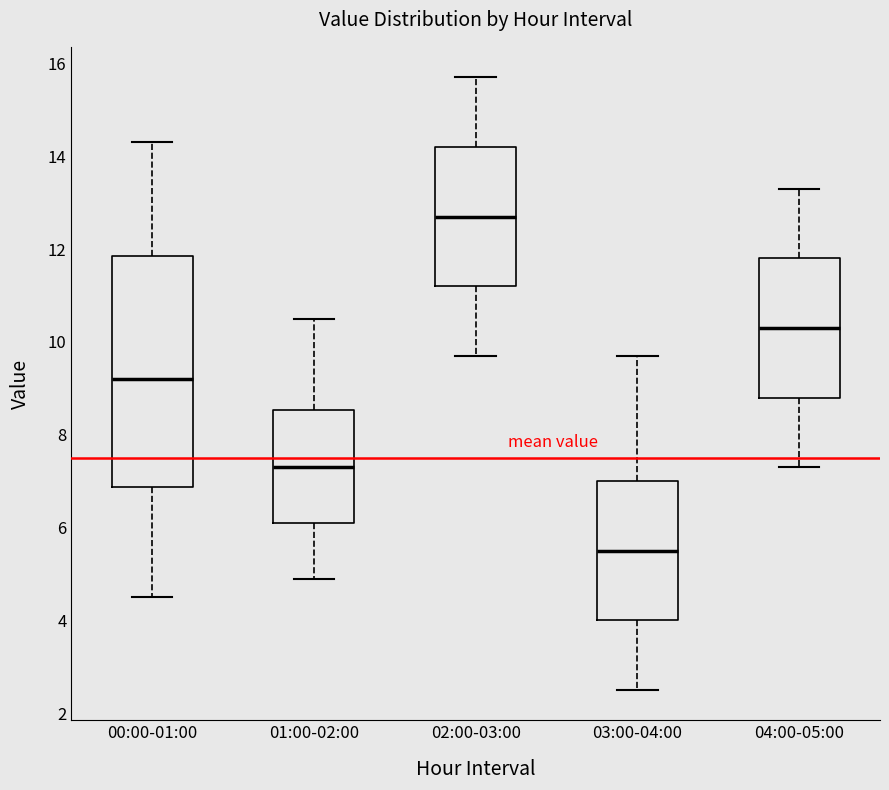

Where is the upper edge of the box for 00:00-01:00 on the y-axis? The values are not printed on the chart, so give them approximately, as read against the axis.

11.8